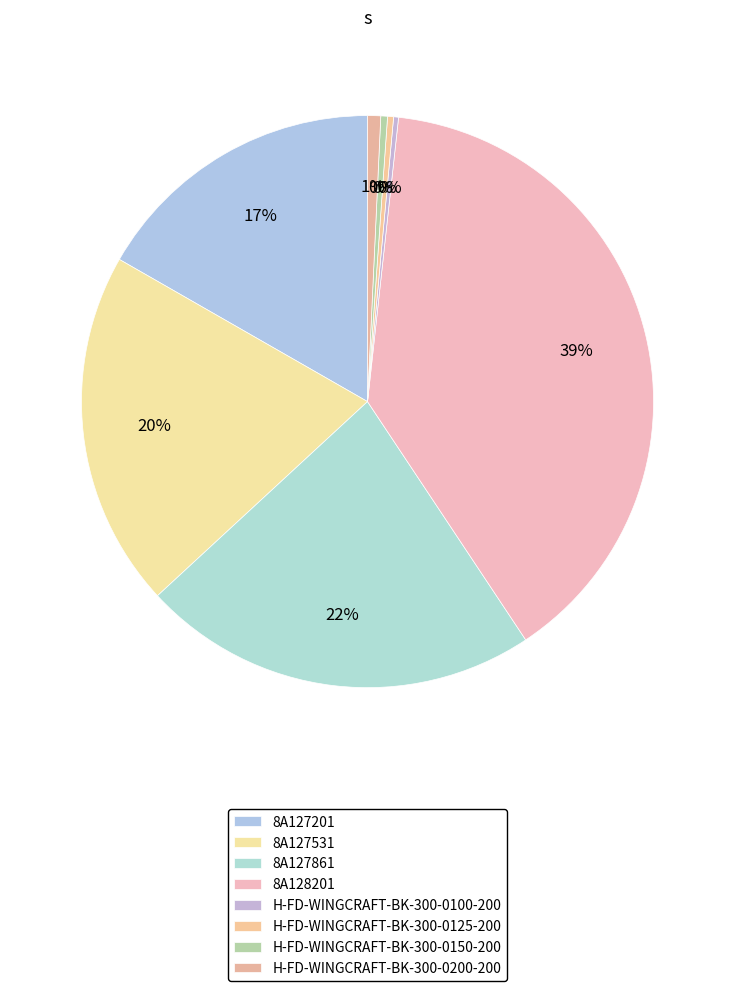

How many segments does this pie chart have?

8